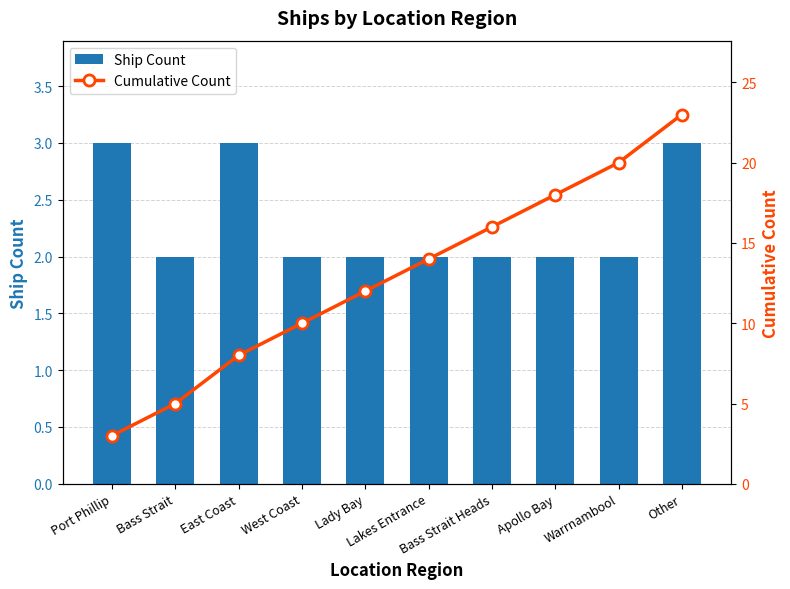

At how many categories does at least one series exceed 16?

3